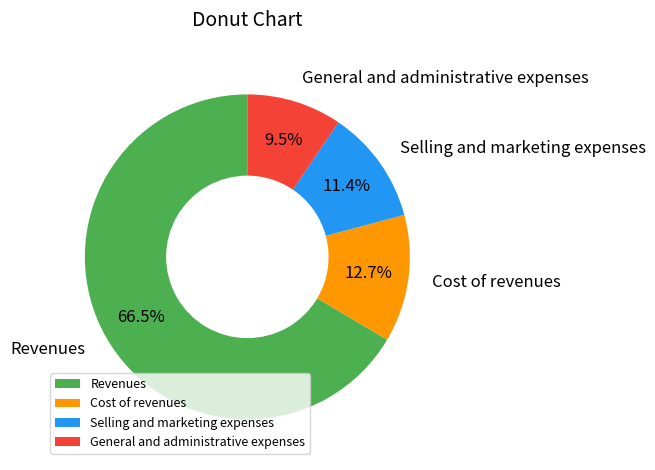

What is the majority slice?

Revenues